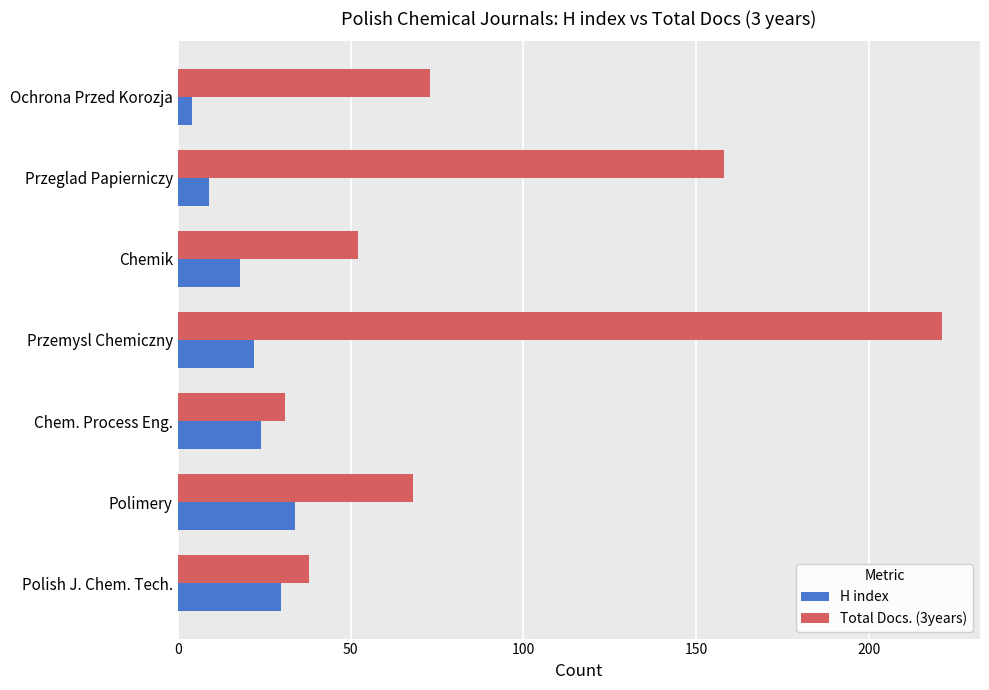

At which category is the sum across all series the highest?

Przemysl Chemiczny